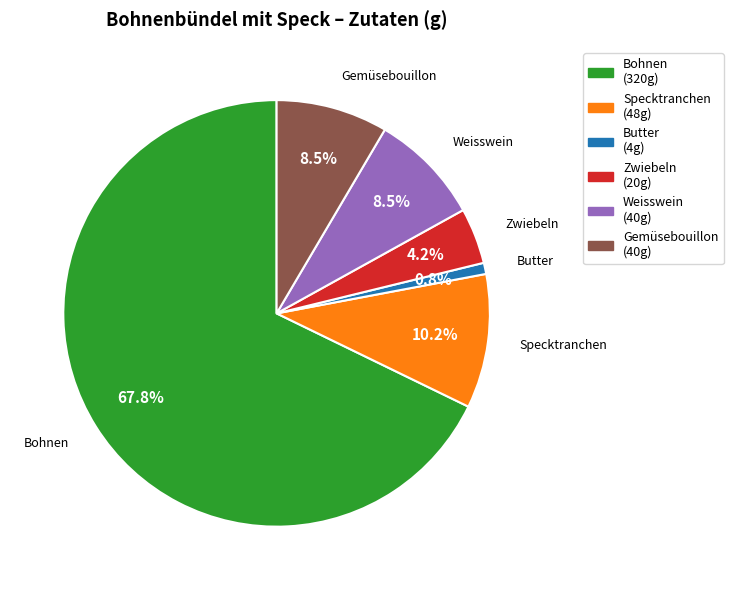

What percentage is the Bohnen slice, to the nearest percent?

68%